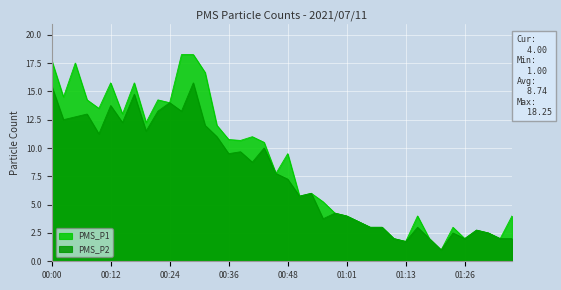

Reading left to right, transcribe all the data shown in this chart.

PMS_P1: 00:00=17.8	00:02=14.5	00:05=17.5	00:07=14.2	00:10=13.5	00:12=15.8	00:15=13.0	00:17=15.8	00:19=12.2	00:22=14.2	00:24=14.0	00:27=18.2	00:29=18.2	00:32=16.7	00:34=12.0	00:36=10.8	00:39=10.7	00:41=11.0	00:44=10.5	00:46=7.8	00:48=9.5	00:51=5.8	00:53=6.0	00:56=5.2	00:58=4.2	01:01=4.0	01:03=3.5	01:06=3.0	01:08=3.0	01:11=2.0	01:13=1.8	01:15=4.0	01:18=2.0	01:20=1.0	01:23=3.0	01:26=2.0	01:28=2.8	01:30=2.5	01:33=2.0	01:35=4.0
PMS_P2: 00:00=15.5	00:02=12.5	00:05=12.8	00:07=13.0	00:10=11.2	00:12=13.8	00:15=12.2	00:17=14.8	00:19=11.5	00:22=13.2	00:24=14.0	00:27=13.2	00:29=15.8	00:32=12.0	00:34=11.0	00:36=9.5	00:39=9.7	00:41=8.8	00:44=10.0	00:46=7.8	00:48=7.2	00:51=5.8	00:53=6.0	00:56=3.8	00:58=4.2	01:01=4.0	01:03=3.5	01:06=3.0	01:08=3.0	01:11=2.0	01:13=1.8	01:15=3.0	01:18=2.0	01:20=1.0	01:23=2.5	01:26=2.0	01:28=2.8	01:30=2.5	01:33=2.0	01:35=2.0